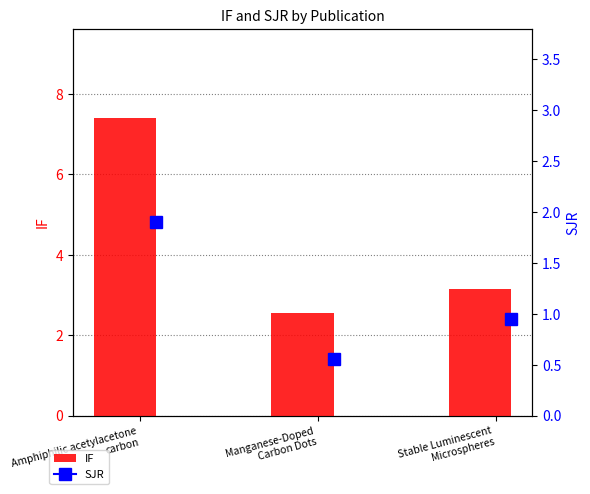

How many bars are there in total?

3